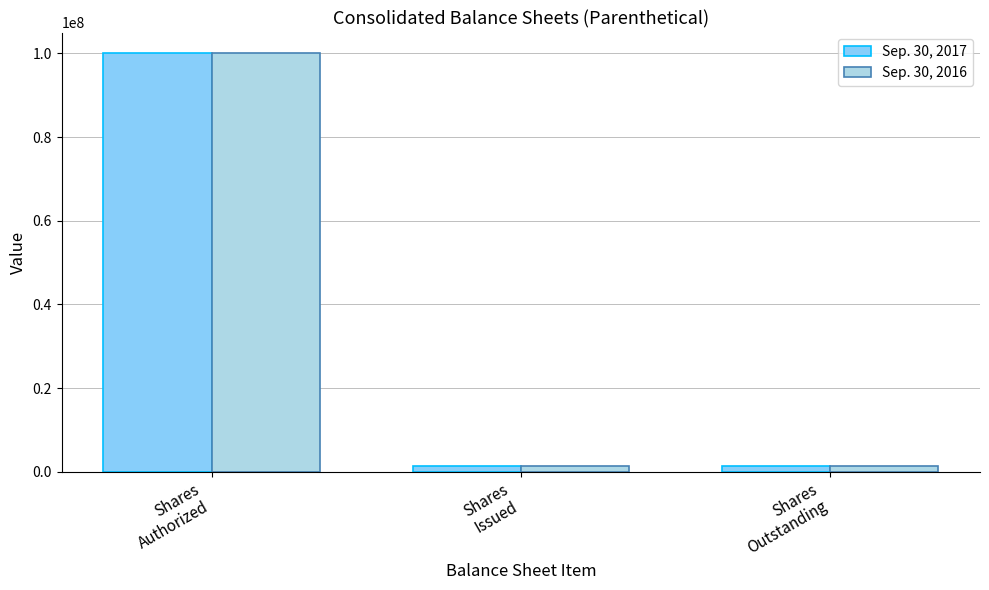

What is the difference between the maximum and minimum values in the Sep. 30, 2017 series?

98595000